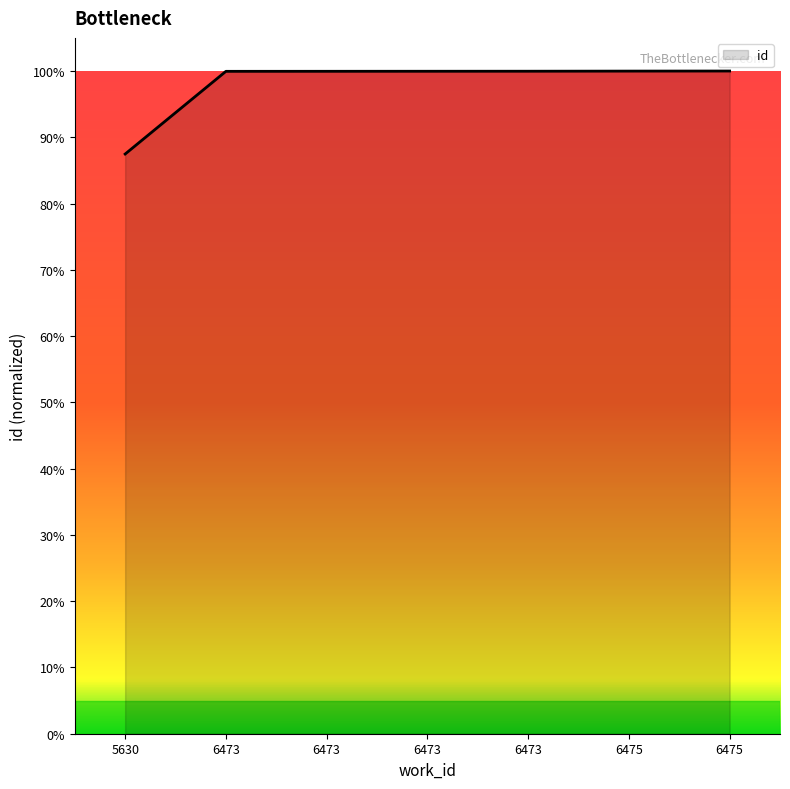

Approximately how many times larger is the value at 6473 compared to 6475?

1.0